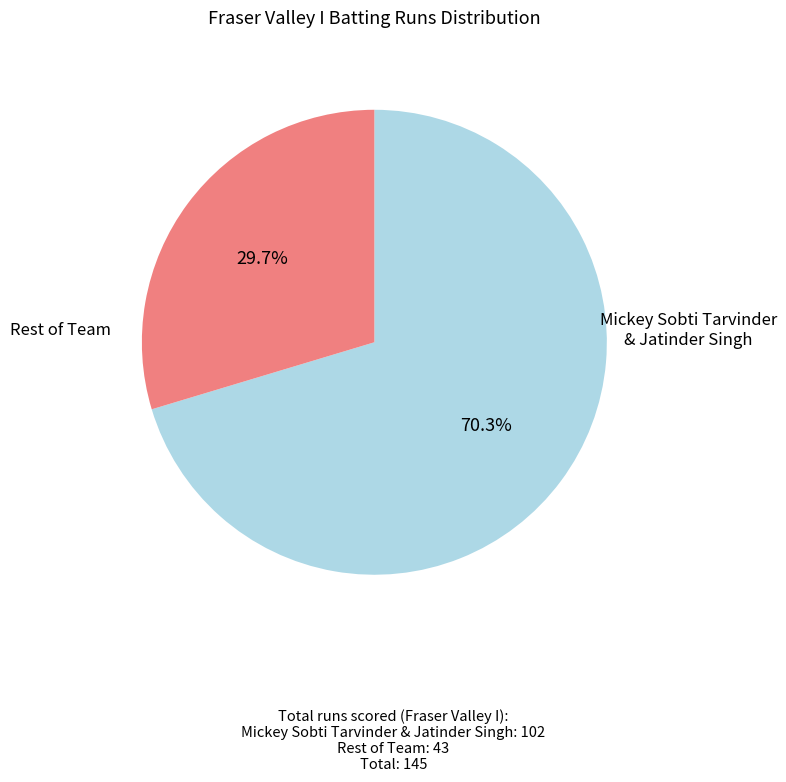

Is there a majority slice in this chart?

Yes